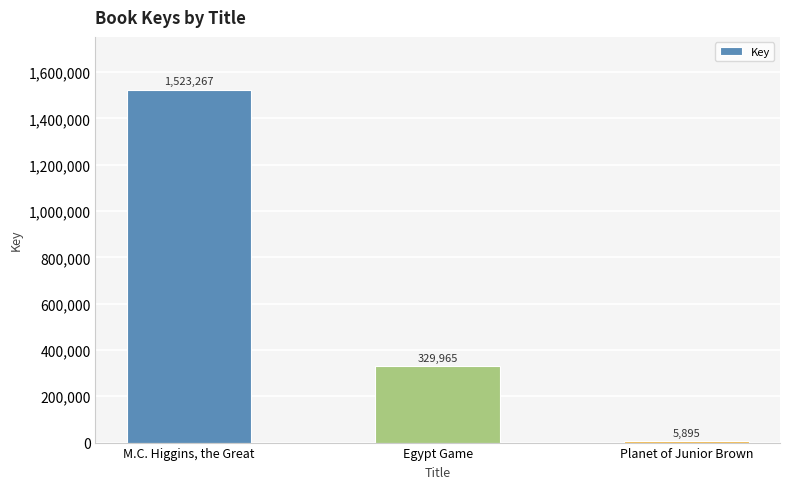

What is the difference between the maximum and minimum values?

1517372